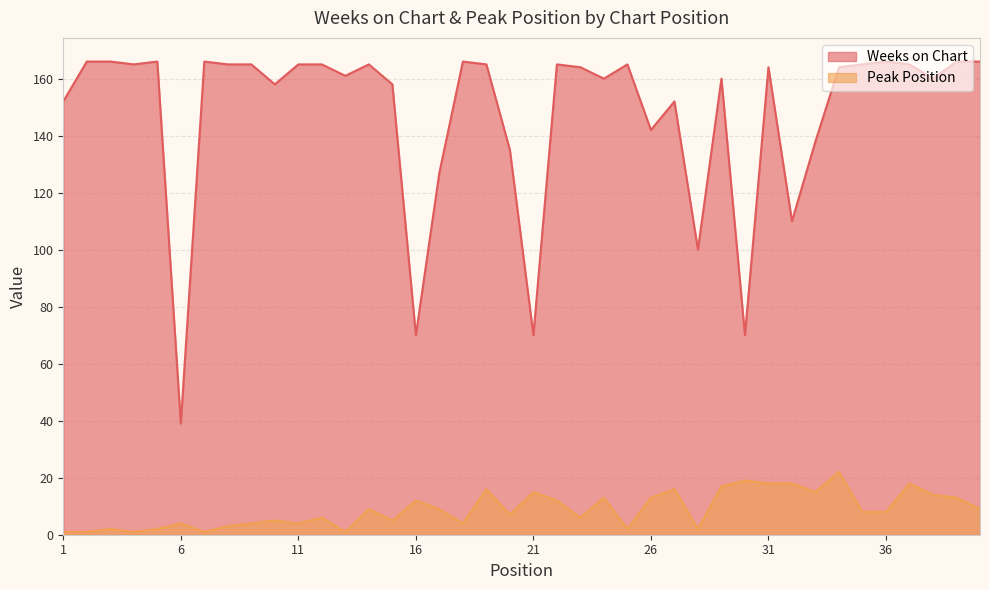

True or false: Peak Position and Weeks on Chart cross at least once.

False